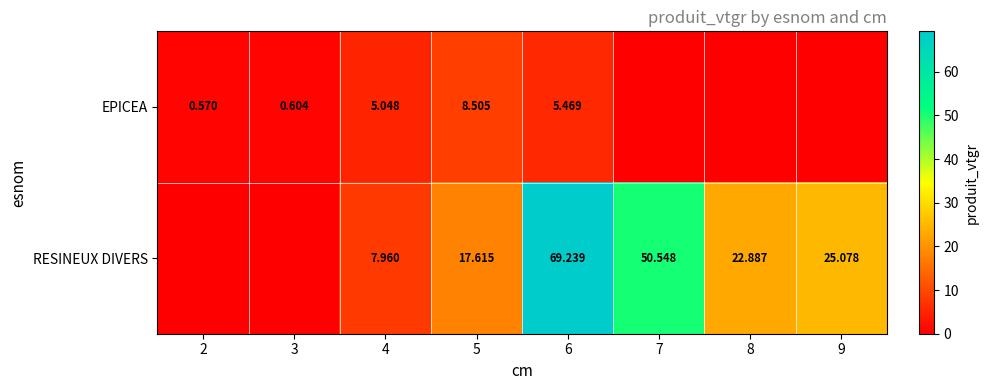

At which category does the chart reach its peak across all series?

6